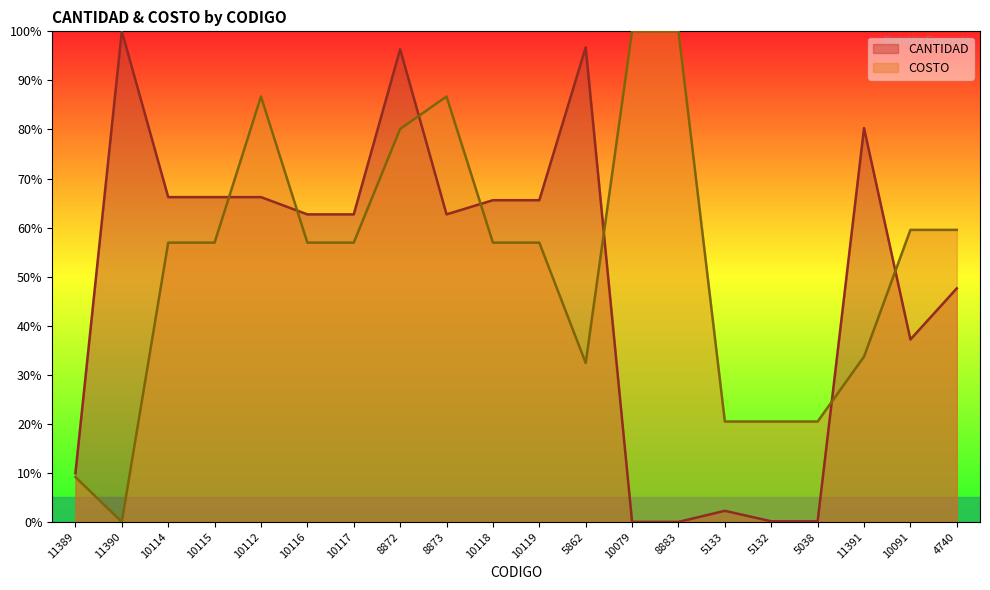

Reading left to right, extract all data points from this chart.

CANTIDAD: 11389=9.9	11390=100.0	10114=66.2	10115=66.2	10112=66.2	10116=62.7	10117=62.7	8872=96.4	8873=62.7	10118=65.6	10119=65.6	5862=96.7	10079=0.0	8883=0.0	5133=2.3	5132=0.1	5038=0.1	11391=80.3	10091=37.2	4740=47.6
COSTO: 11389=9.1	11390=0.0	10114=56.9	10115=56.9	10112=86.7	10116=56.9	10117=56.9	8872=80.1	8873=86.7	10118=56.9	10119=56.9	5862=32.4	10079=100.0	8883=100.0	5133=20.5	5132=20.5	5038=20.5	11391=33.7	10091=59.5	4740=59.5